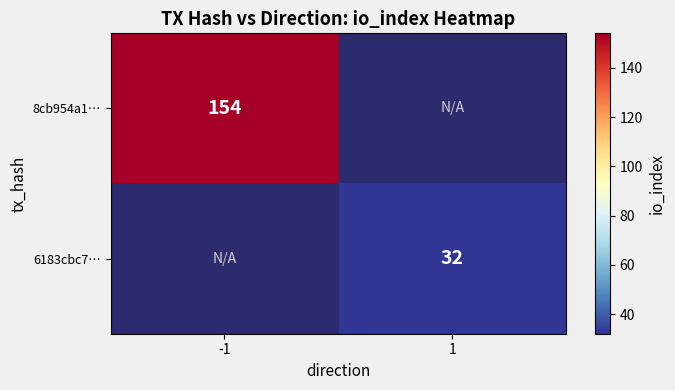

Is the value of 6183cbc7… at 1 greater than the value of 8cb954a1… at -1?

No